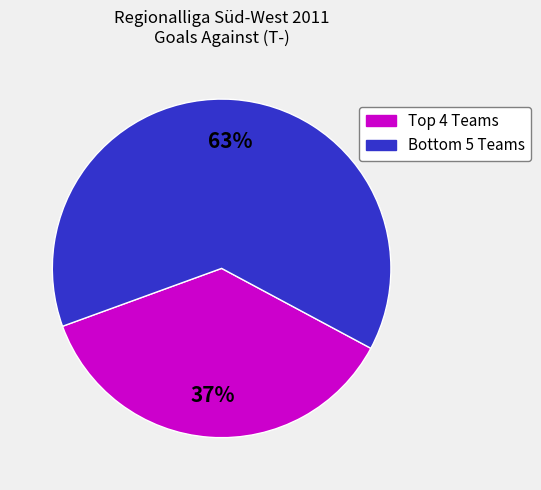

Does any single category account for the majority?

Yes